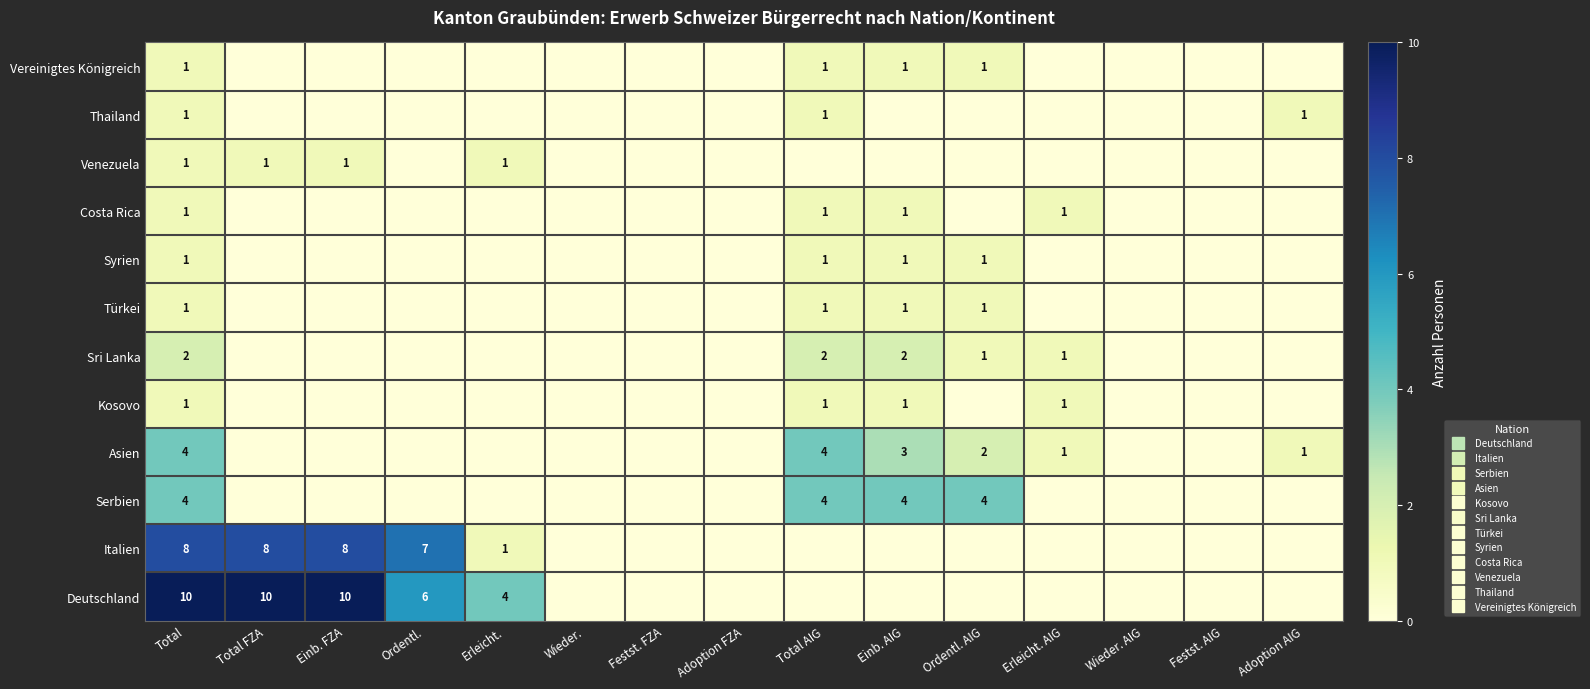

How many values in Asien are above zero?

6